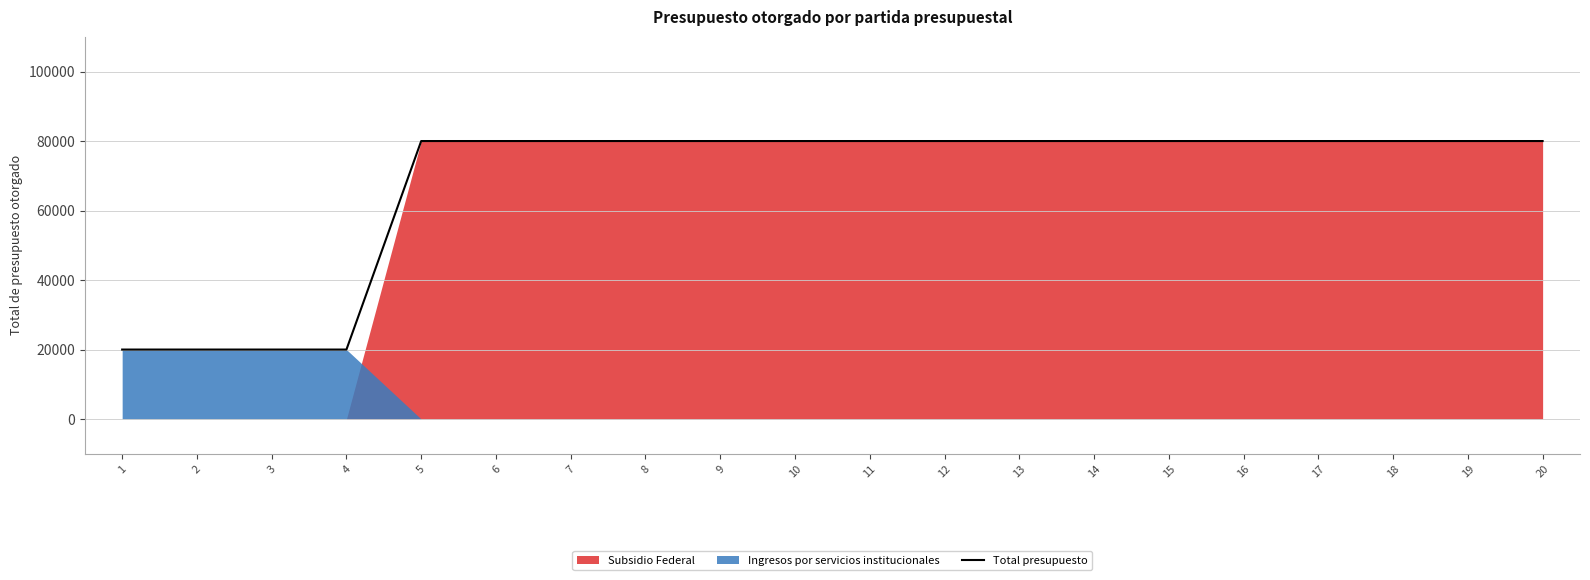

List the labels in order of value, smallest first.

1, 2, 3, 4, 5, 6, 7, 8, 9, 10, 11, 12, 13, 14, 15, 16, 17, 18, 19, 20